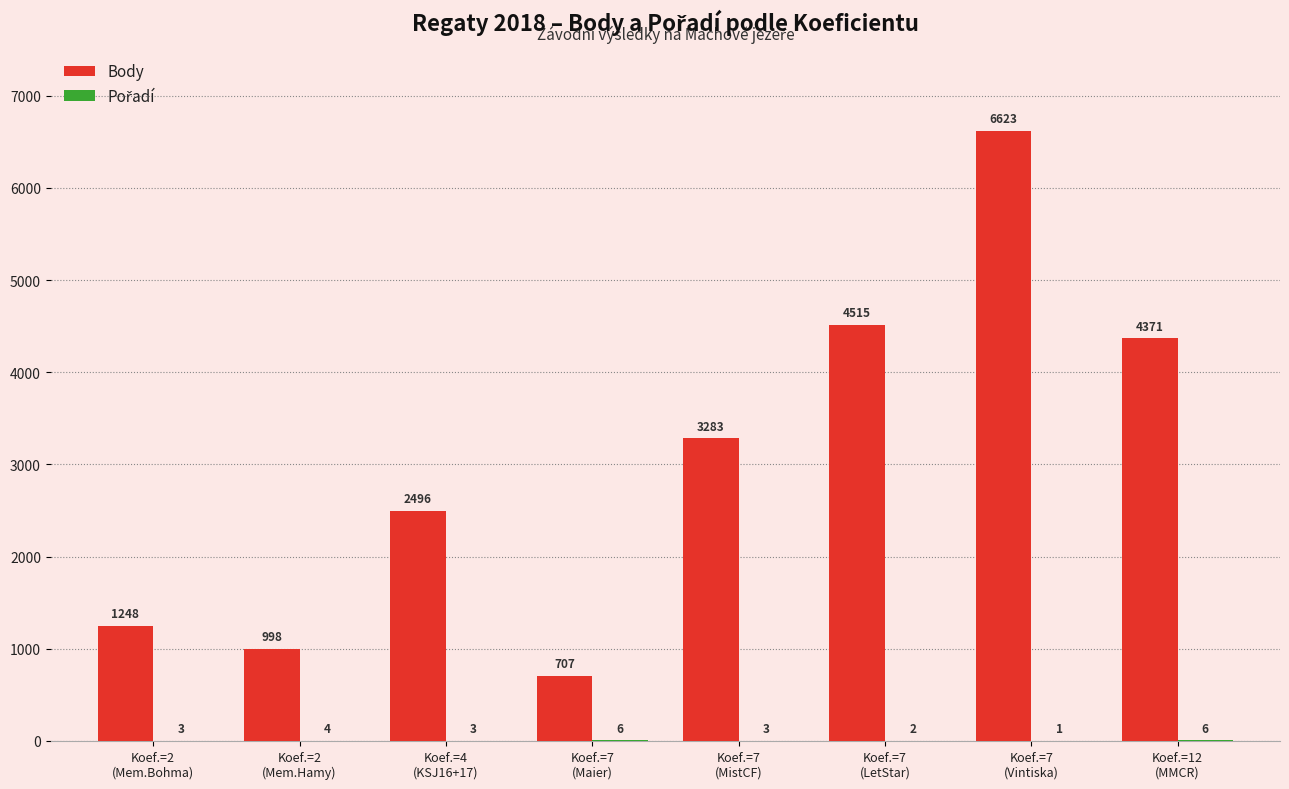

How many categories are shown in the chart?

8